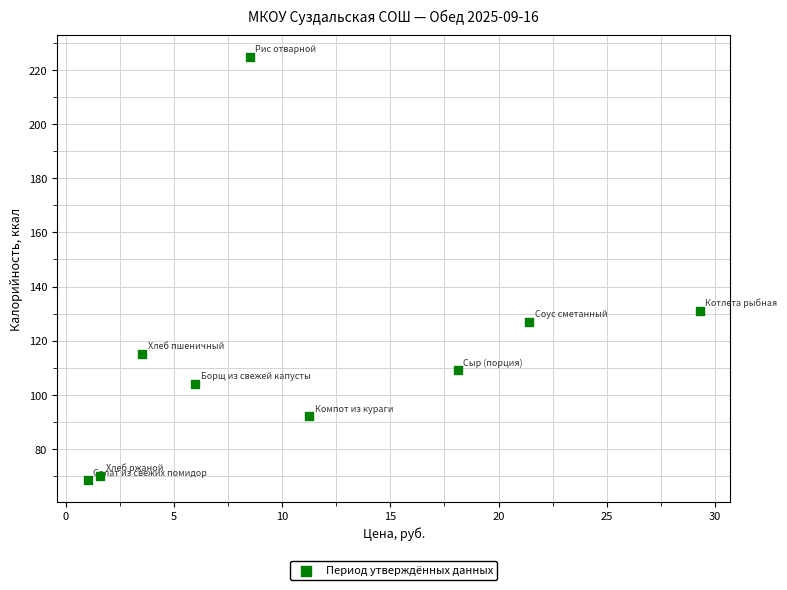

What Y value in the scatter plot is closest to 146?

130.9